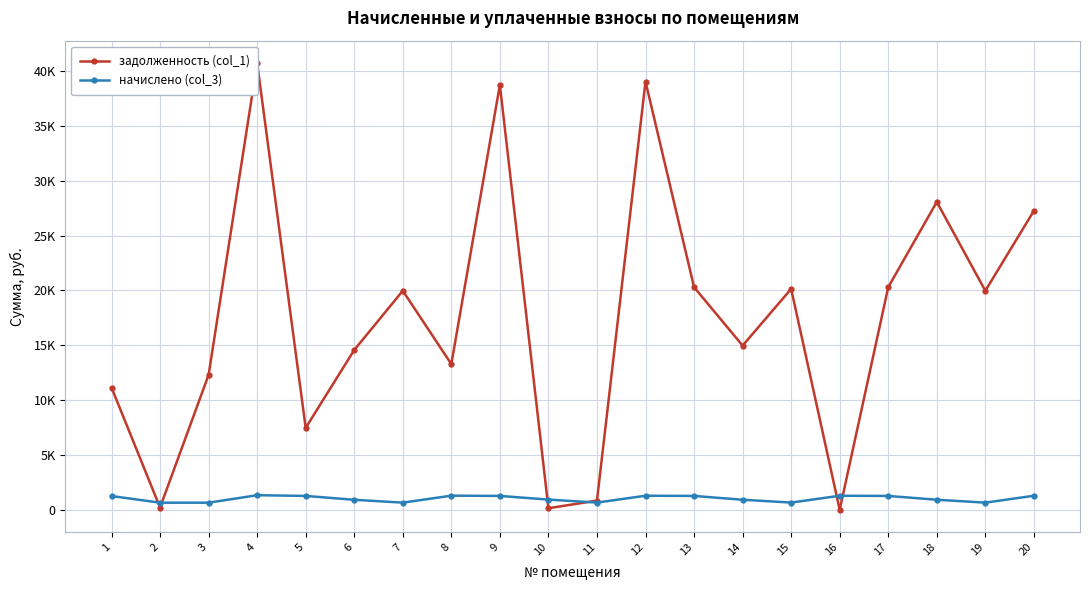

Is this an area chart (filled region under the line)?

No